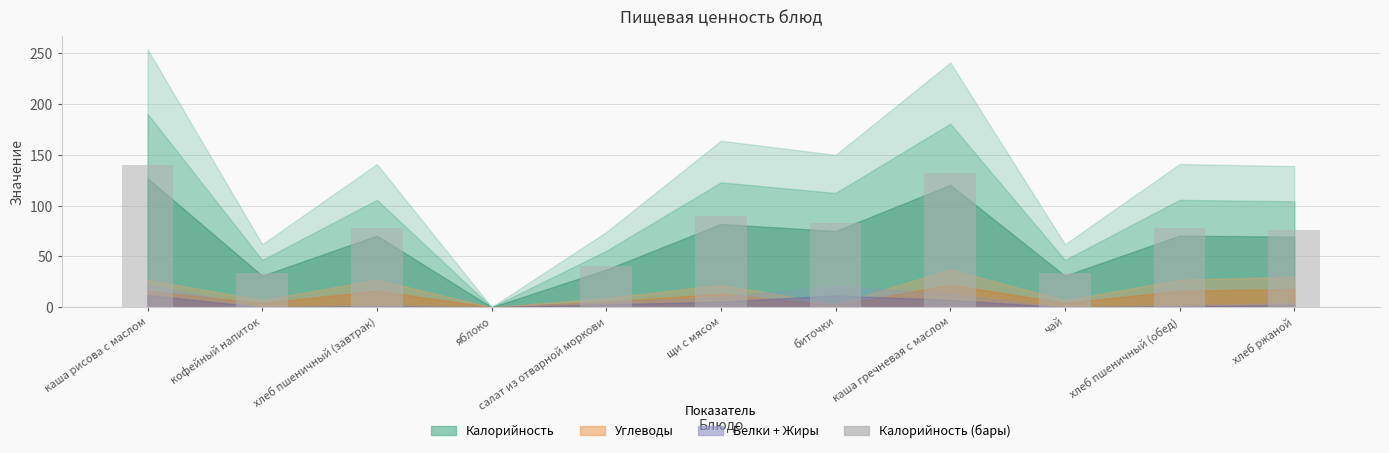

Are the bars horizontal?

No